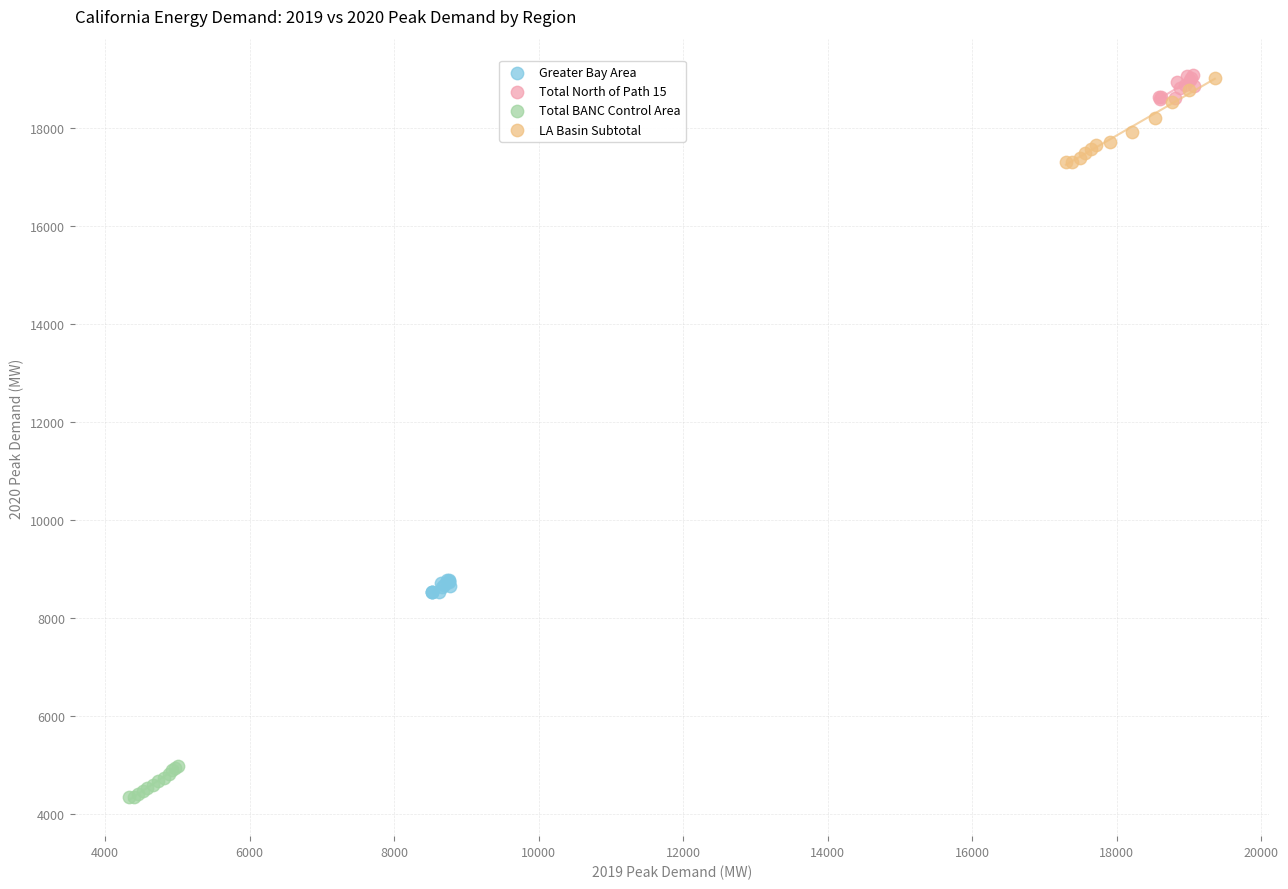

Which series reaches the minimum Y coordinate?

Total BANC Control Area